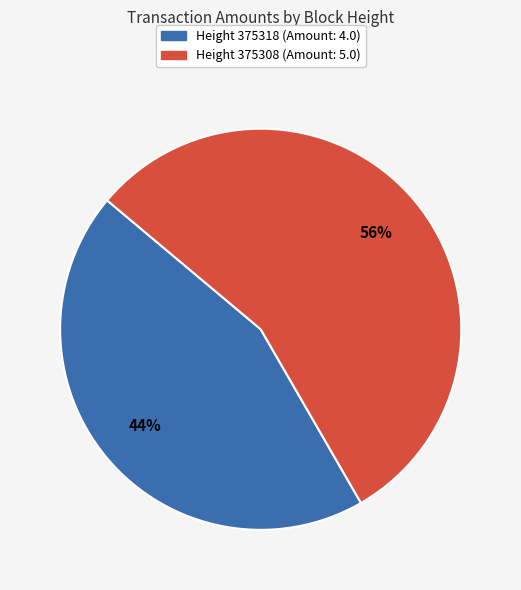

To the nearest percent, what is the average slice percentage?

50%